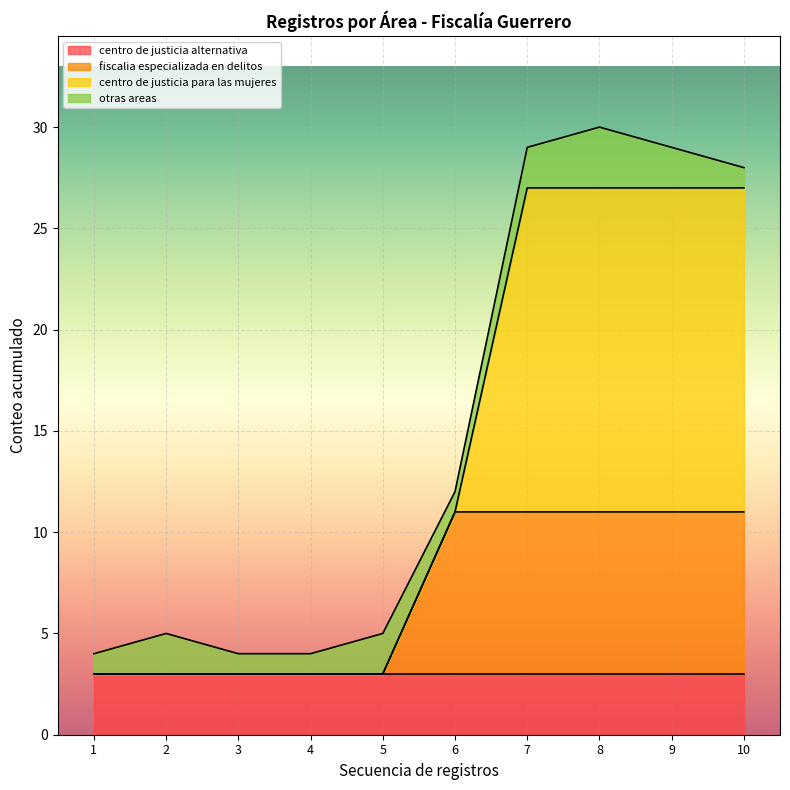

Which category has the highest value in the fiscalia especializada en delitos series?

6